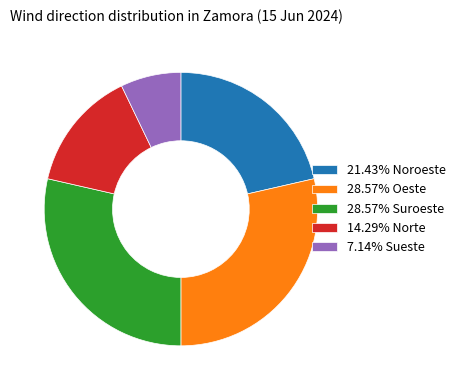

What is the ratio of the value at 14.29% Norte to the value at 7.14% Sueste?

2.0